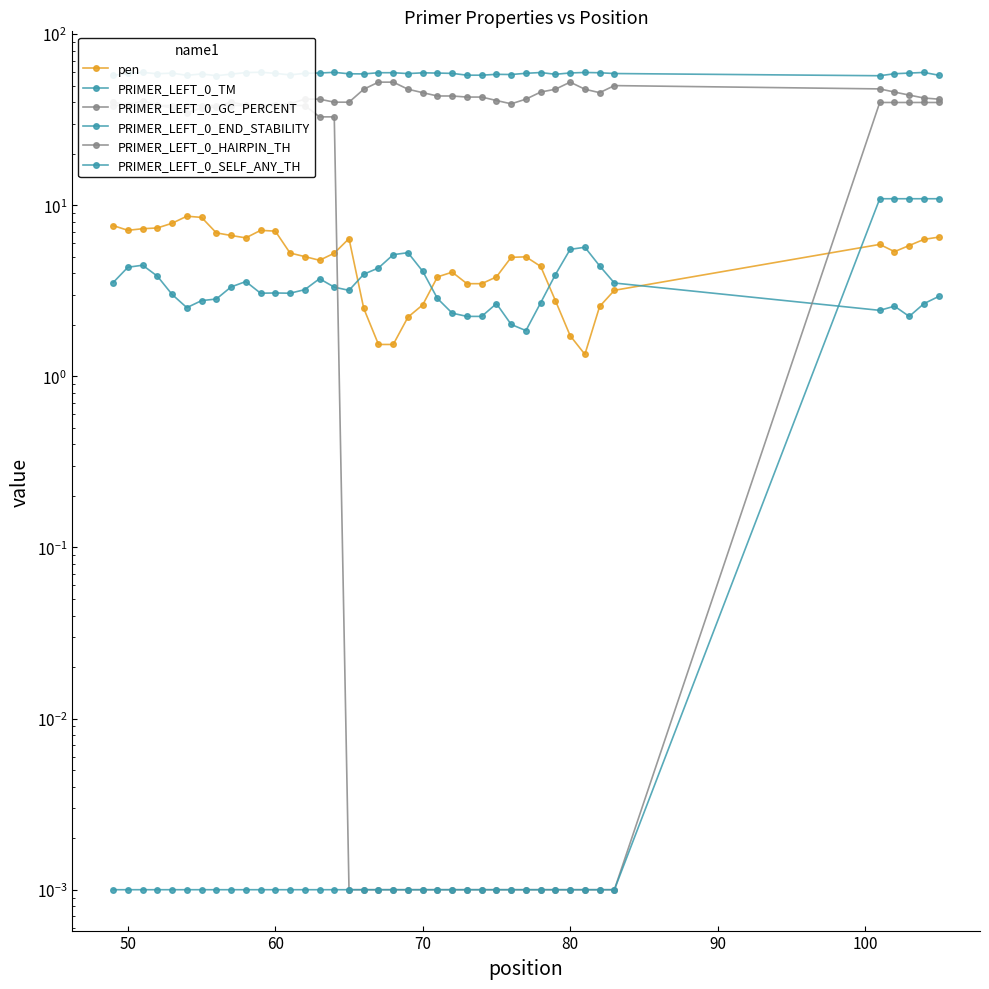

Which series has the largest range (max minus min)?

PRIMER_LEFT_0_HAIRPIN_TH